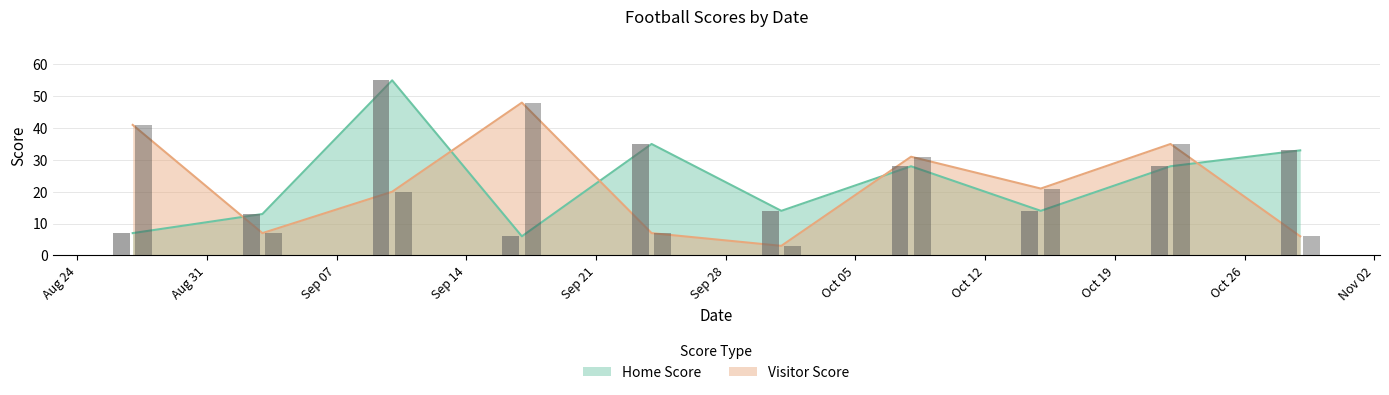

The value of Home Score at 2021-08-27 is 7. True or false?

True